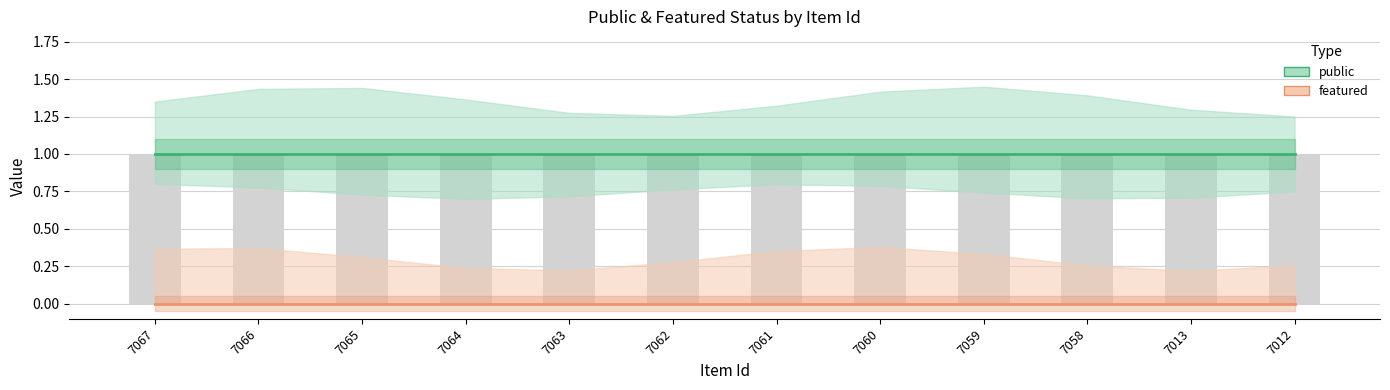

Reading left to right, list all the values displayed in this chart.

public: 7067=1	7066=1	7065=1	7064=1	7063=1	7062=1	7061=1	7060=1	7059=1	7058=1	7013=1	7012=1
featured: 7067=0	7066=0	7065=0	7064=0	7063=0	7062=0	7061=0	7060=0	7059=0	7058=0	7013=0	7012=0